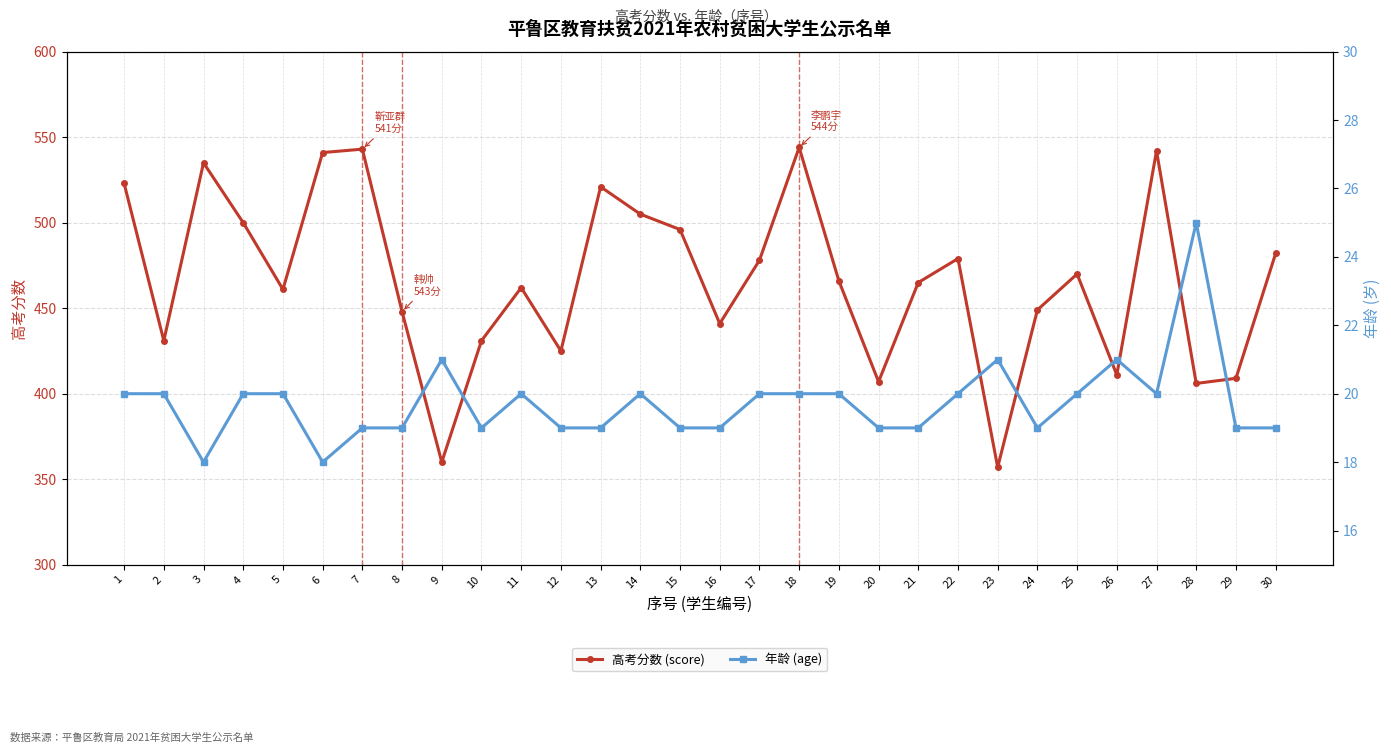

What value does the 高考分数 (score) series have at 10, to the nearest 50?

450